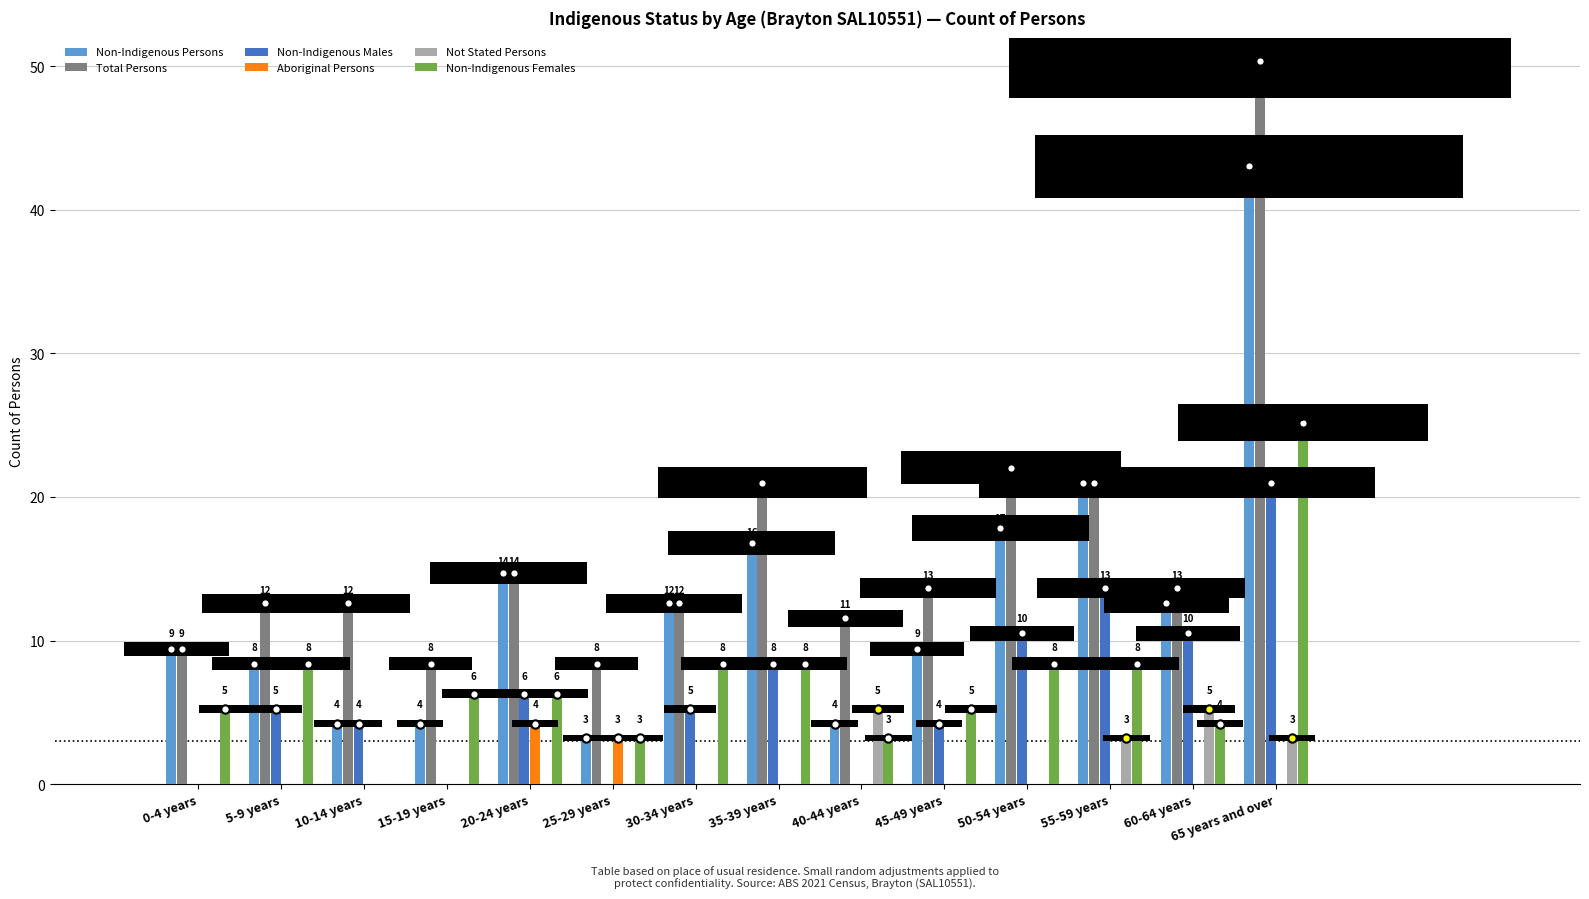

Which series has the widest spread of values?

Total Persons